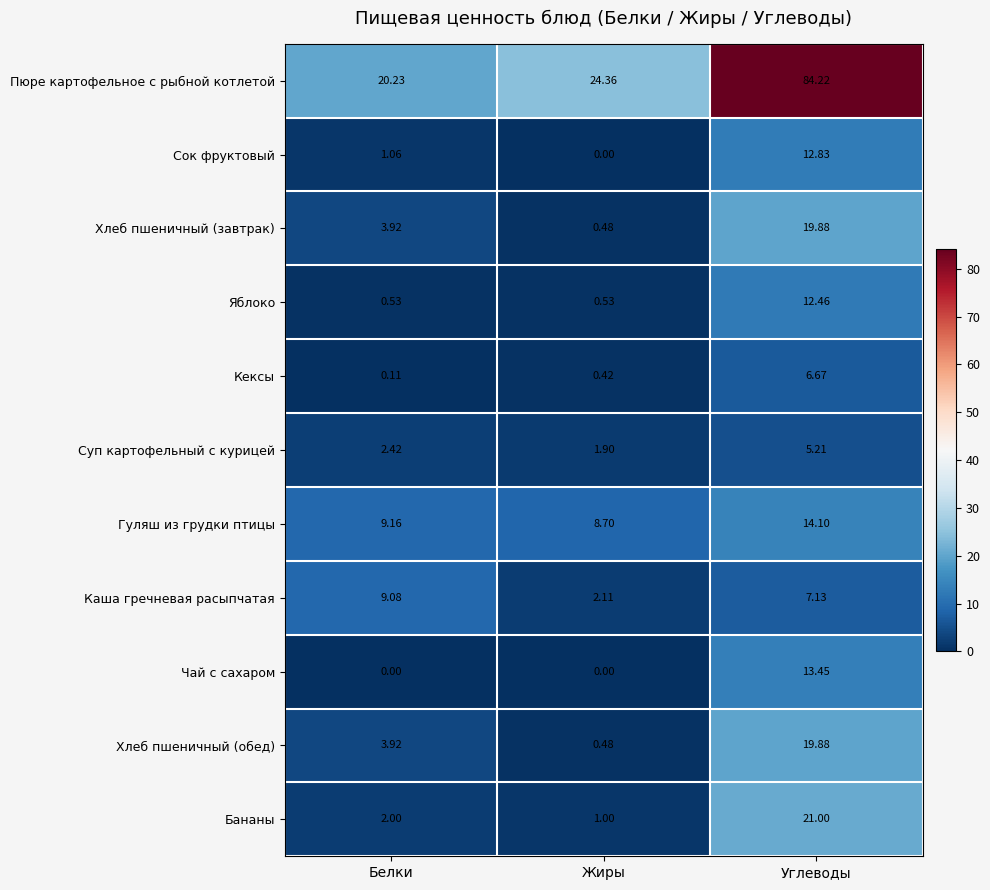

At which category is the sum across all series the highest?

Углеводы